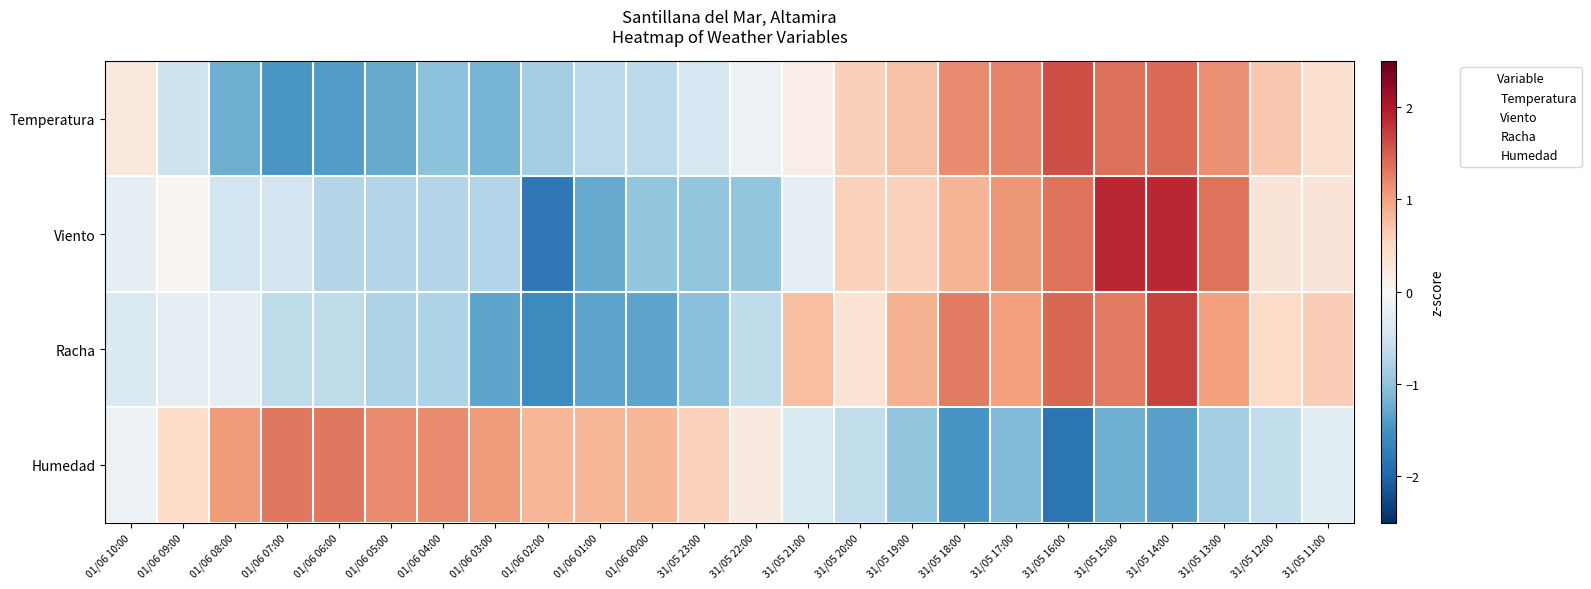

Between 31/05 11:00 and 01/06 06:00, which is larger?

31/05 11:00